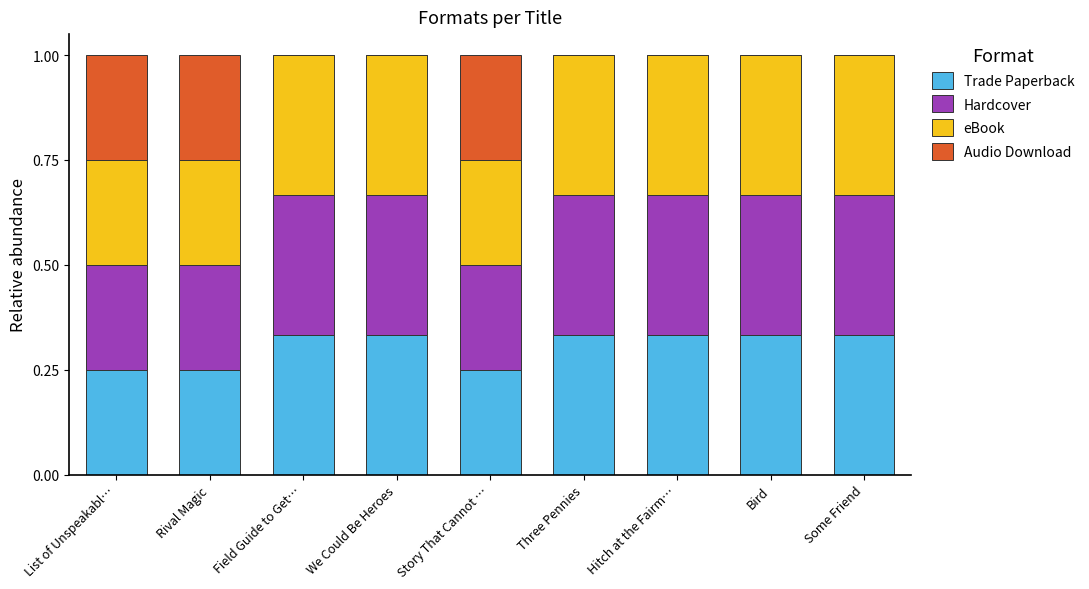

What is the sum of the Trade Paperback values at Some Friend and Rival Magic?

0.6